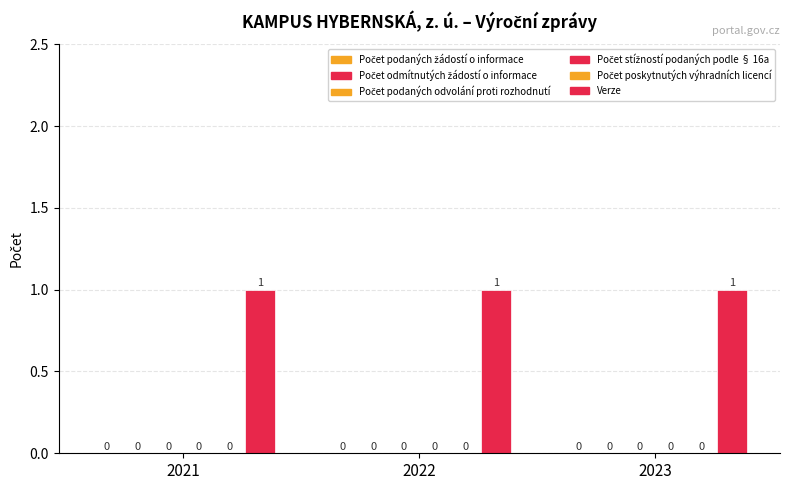

How many series are shown in this chart?

6